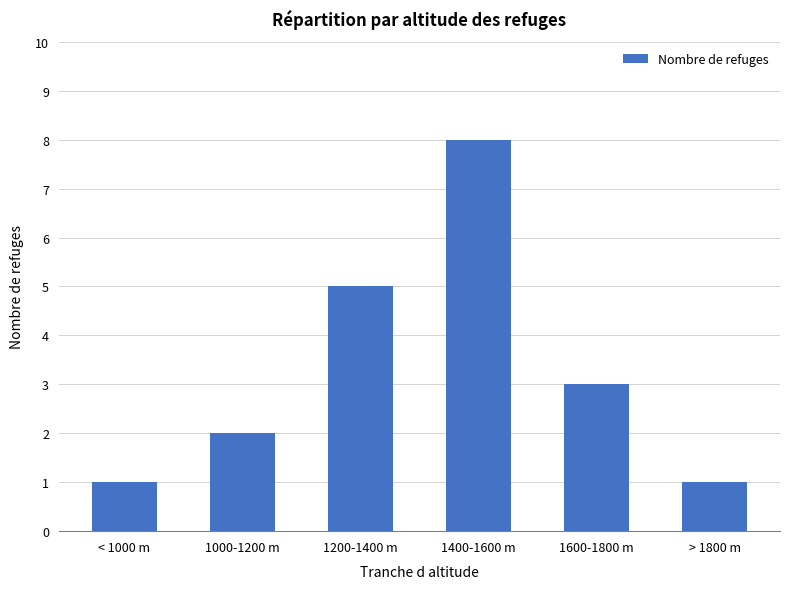

True or false: the data shows 2 at 1000-1200 m.

True